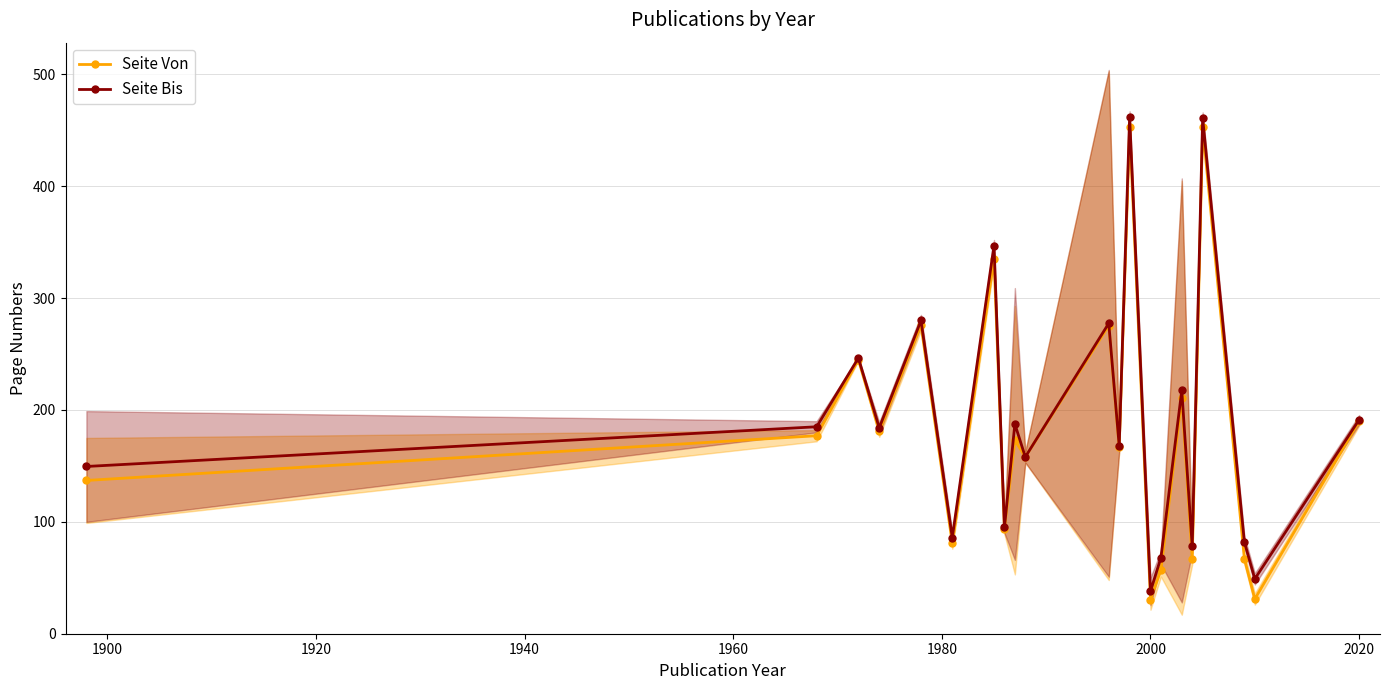

Which category has the lowest value in the Seite Bis series?

2000